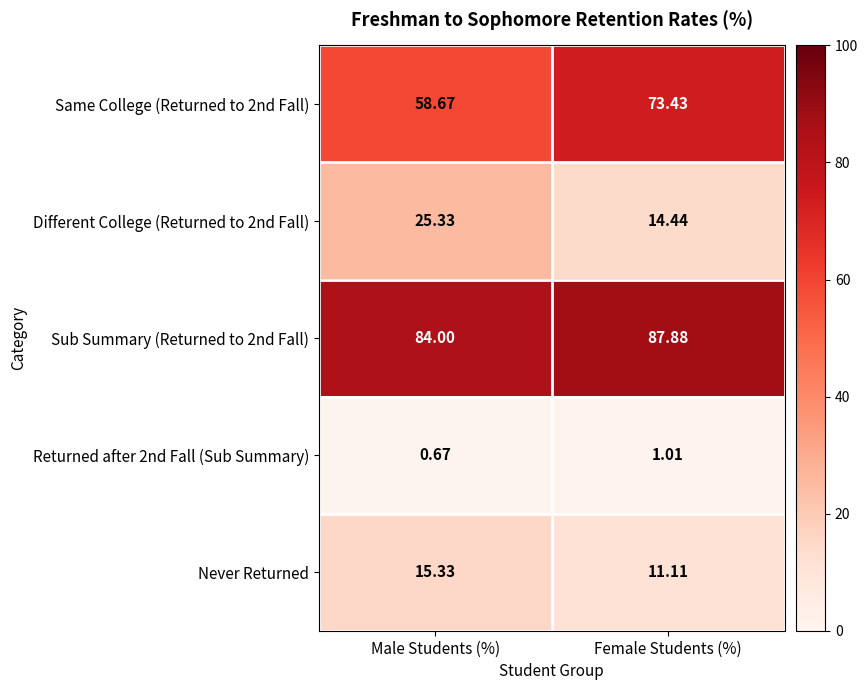

Rank the series at Female Students (%) from lowest to highest value.

Returned after 2nd Fall (Sub Summary), Never Returned, Different College (Returned to 2nd Fall), Same College (Returned to 2nd Fall), Sub Summary (Returned to 2nd Fall)